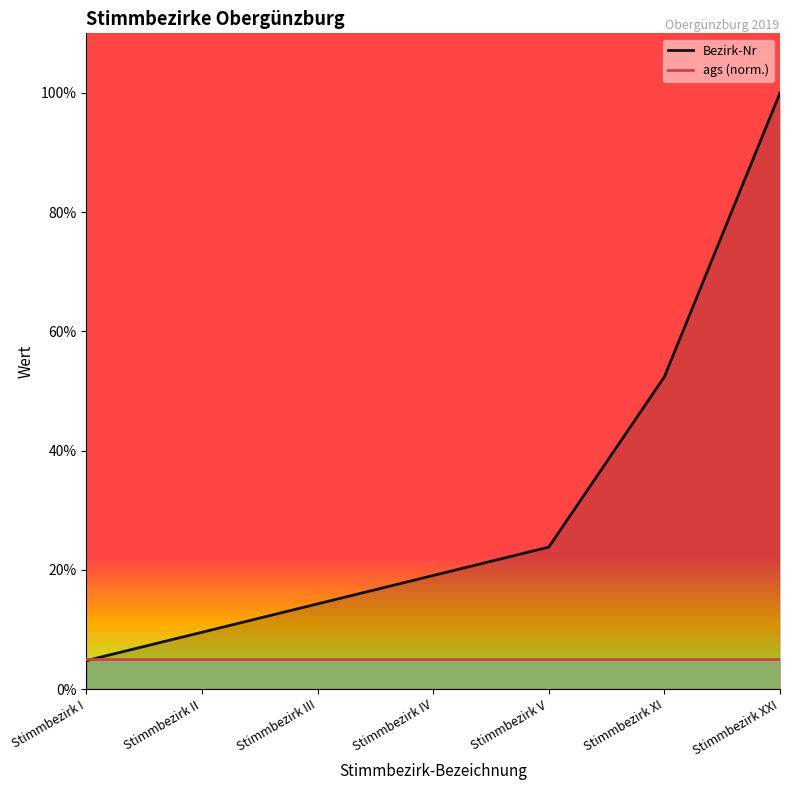

At Stimmbezirk IV, list the series in order from largest to smallest.

Bezirk-Nr, ags (norm.)